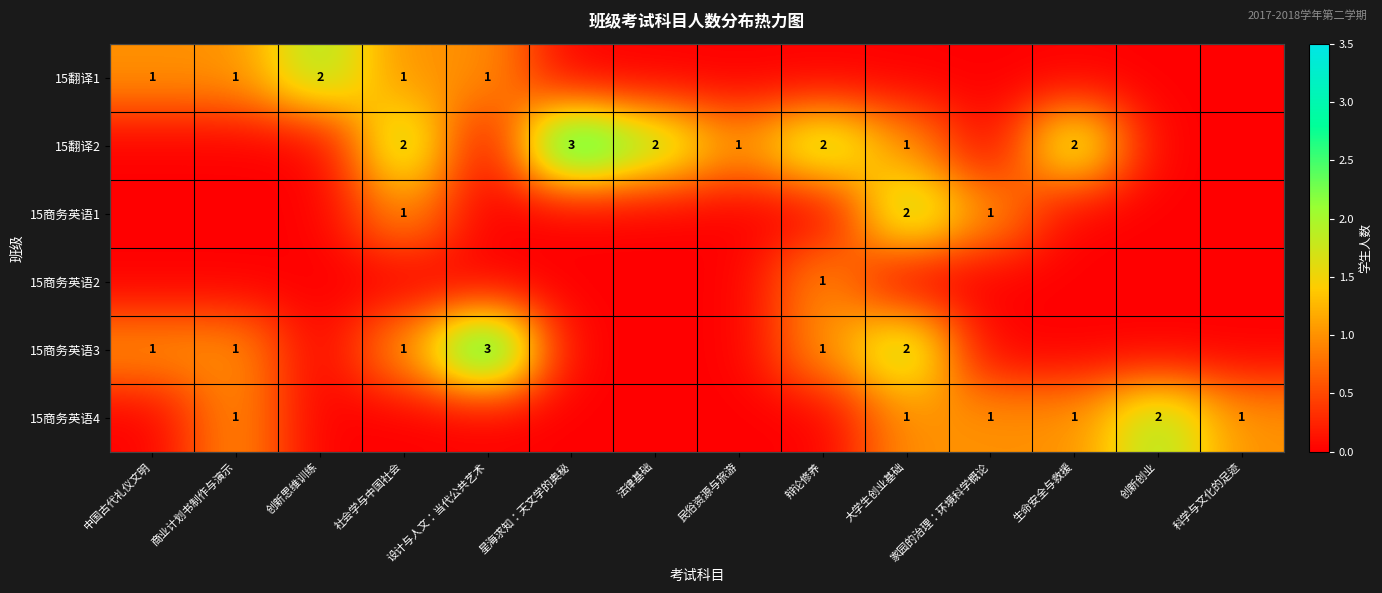

True or false: 15翻译2 has a value of 2 at 大学生创业基础.

False